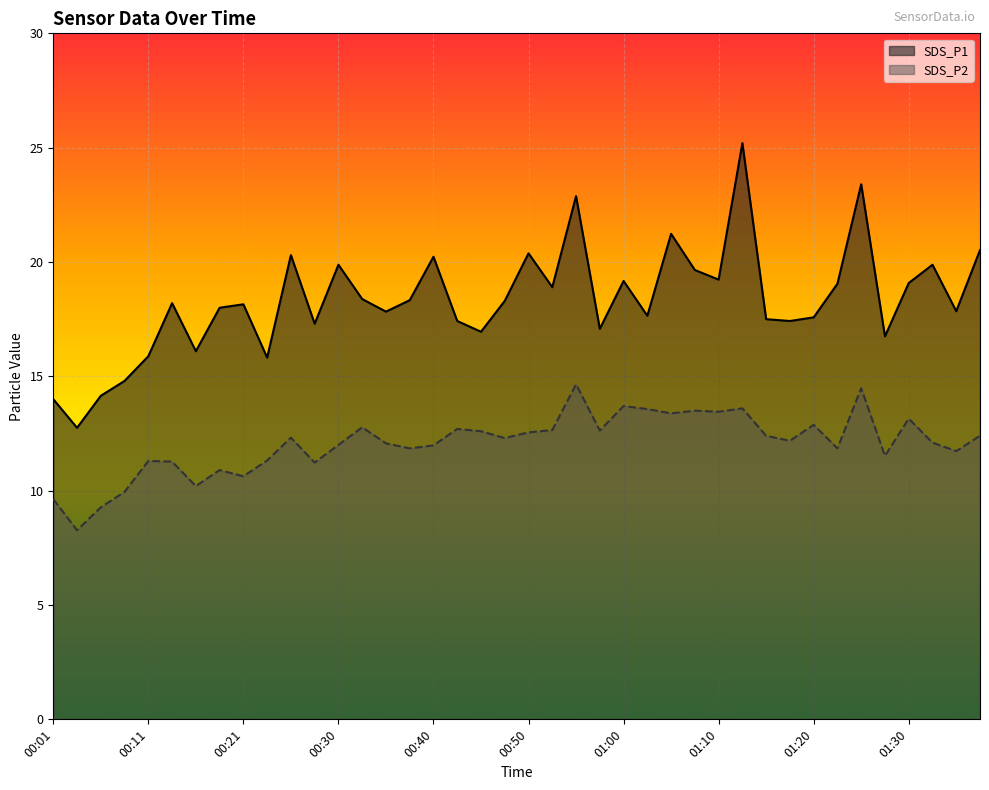

What is the difference between the highest and lowest values at 00:55?

8.2